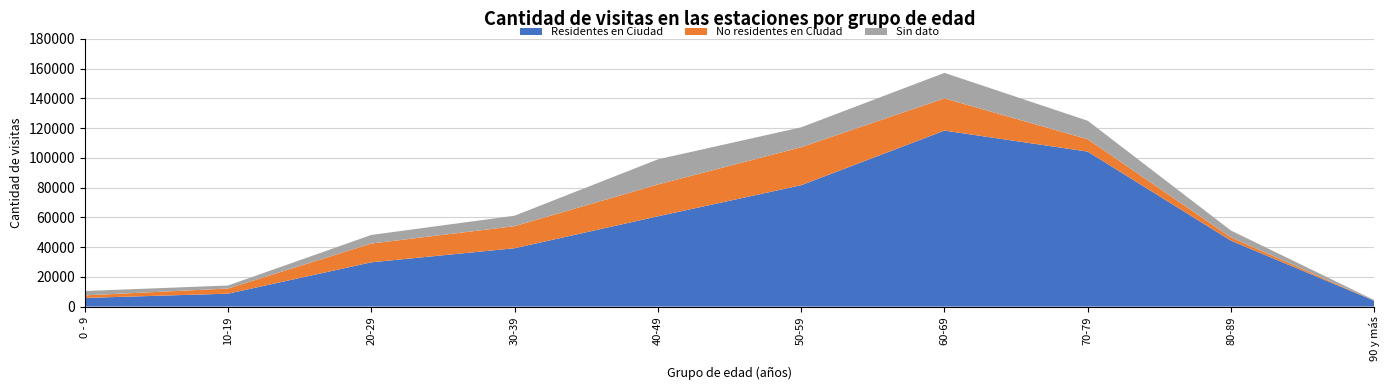

Reading left to right, transcribe all the data shown in this chart.

Residentes en Ciudad: 0 - 9=5815	10-19=8686	20-29=29773	30-39=39237	40-49=60714	50-59=81606	60-69=118341	70-79=104203	80-89=44298	90 y más=3908
No residentes en Ciudad: 0 - 9=1738	10-19=3445	20-29=12619	30-39=14842	40-49=21391	50-59=25578	60-69=21643	70-79=8325	80-89=2164	90 y más=121
Sin dato: 0 - 9=2907	10-19=2050	20-29=5778	30-39=7025	40-49=16896	50-59=13356	60-69=17170	70-79=12420	80-89=4646	90 y más=348